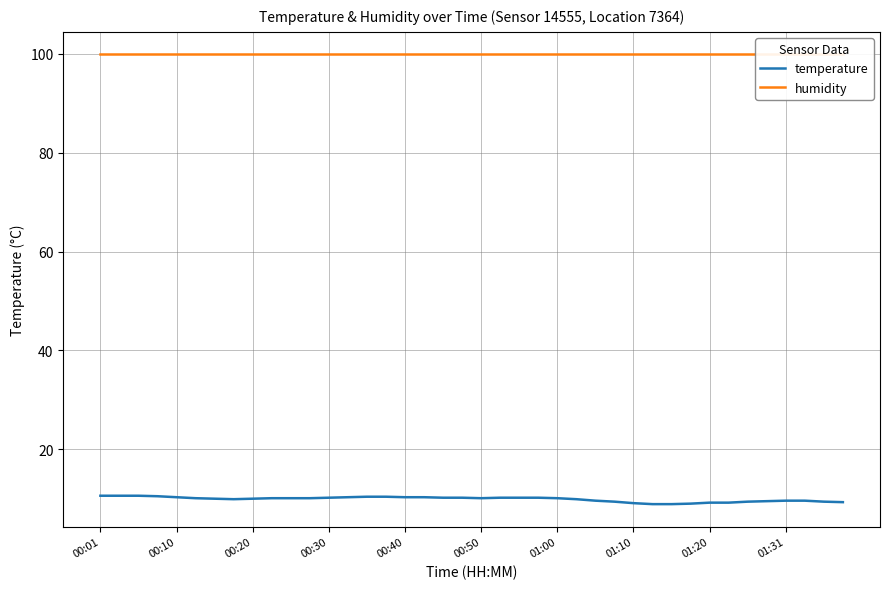

Rank the series at 25 from highest to lowest value.

humidity, temperature